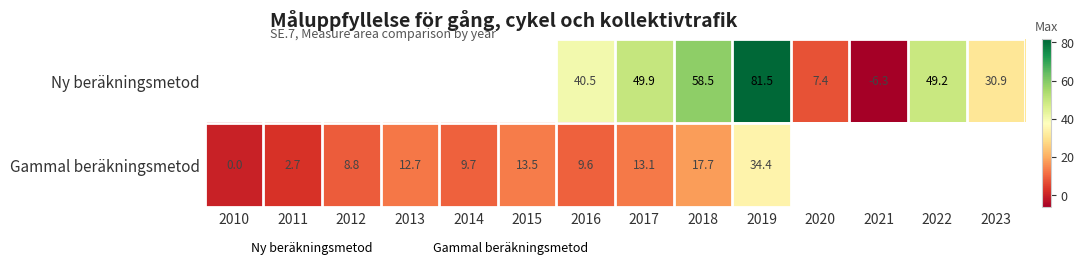

How many distinct data groups are displayed?

2